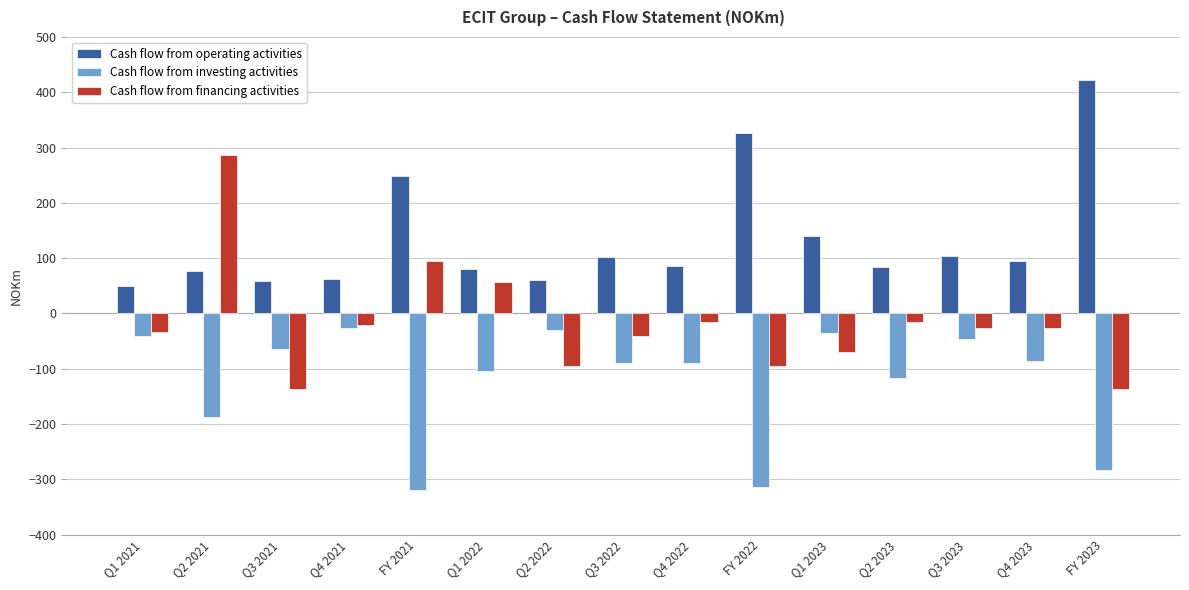

At FY 2021, list the series in order from smallest to largest.

Cash flow from investing activities, Cash flow from financing activities, Cash flow from operating activities